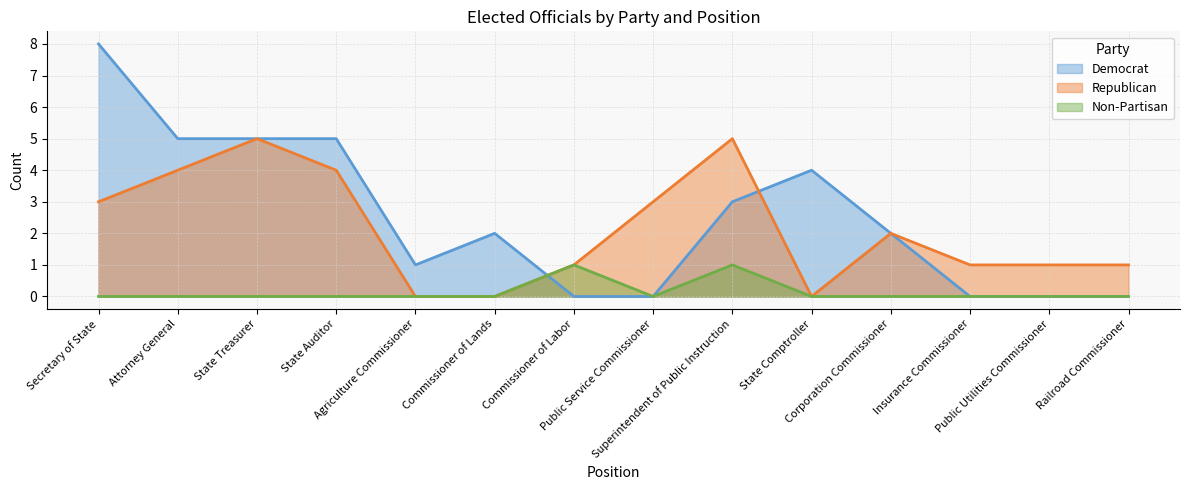

What is the difference between the maximum and second lowest values in the Republican series?

5